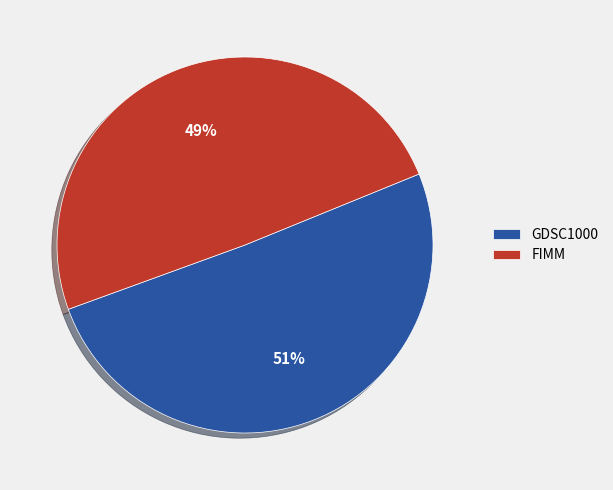

Approximately how many times larger is the value at FIMM compared to GDSC1000?

1.0